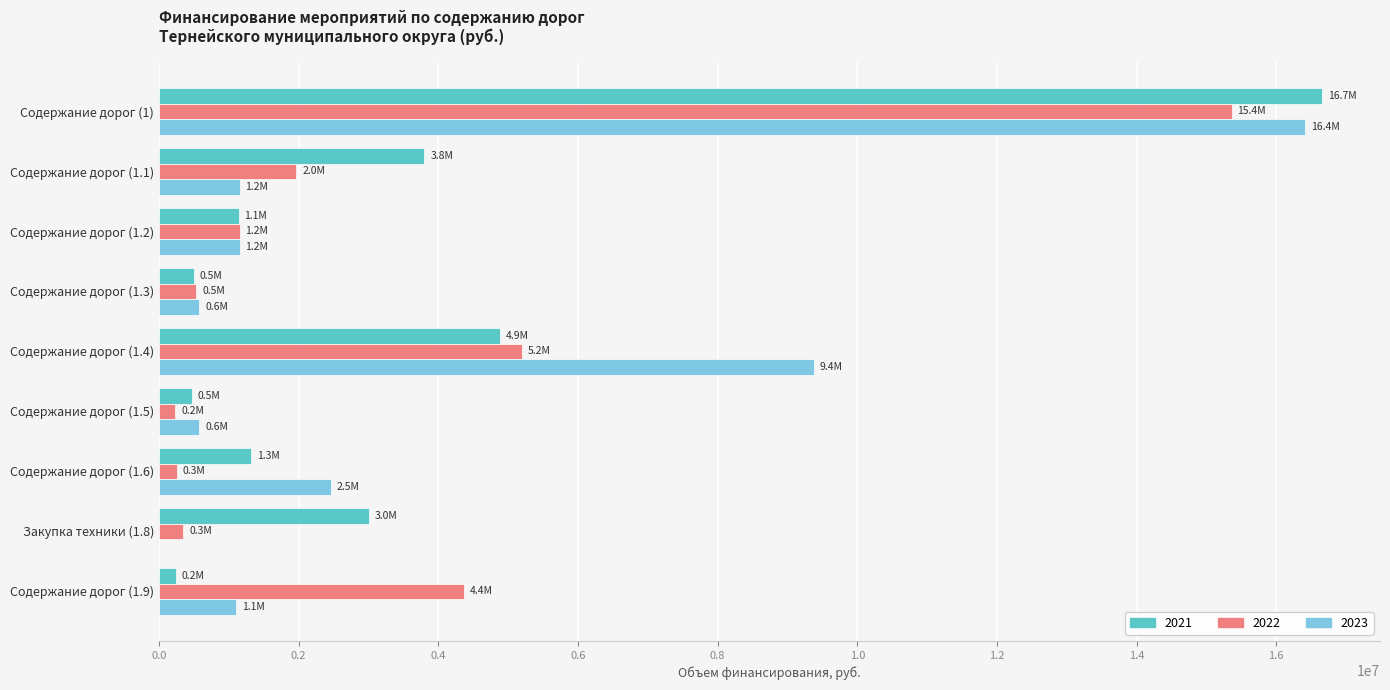

Is it true that 2022 equals 1155764.0 at Содержание дорог (1.2)?

True